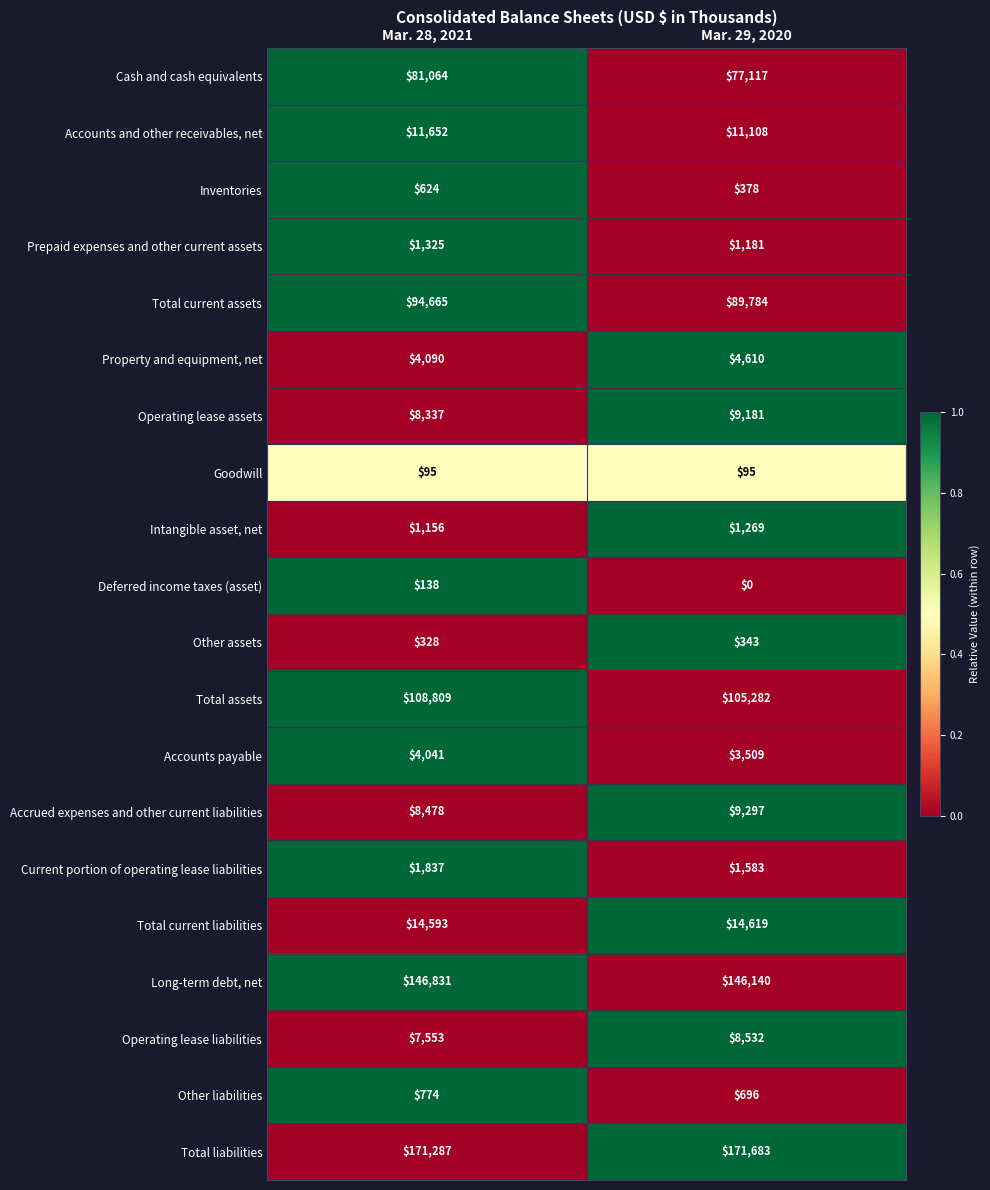

What is the total value across all series at Mar. 29, 2020?

656407